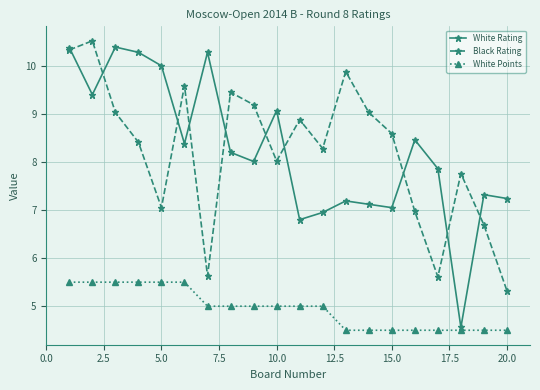

How many series are shown in this chart?

3